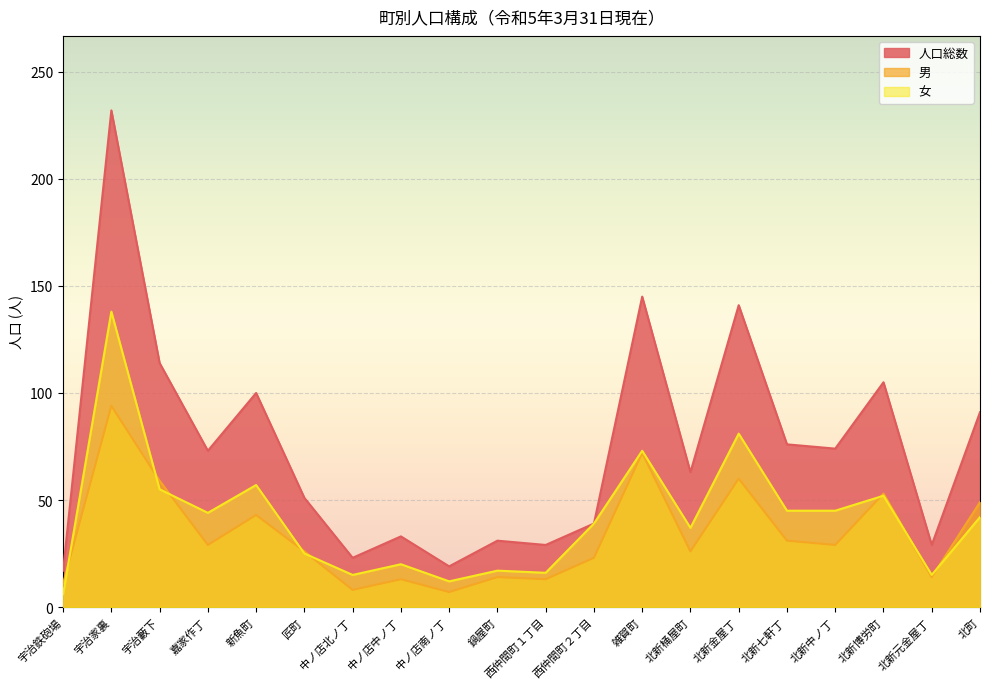

Where is 女 nearest to the value 72?

雑賀町